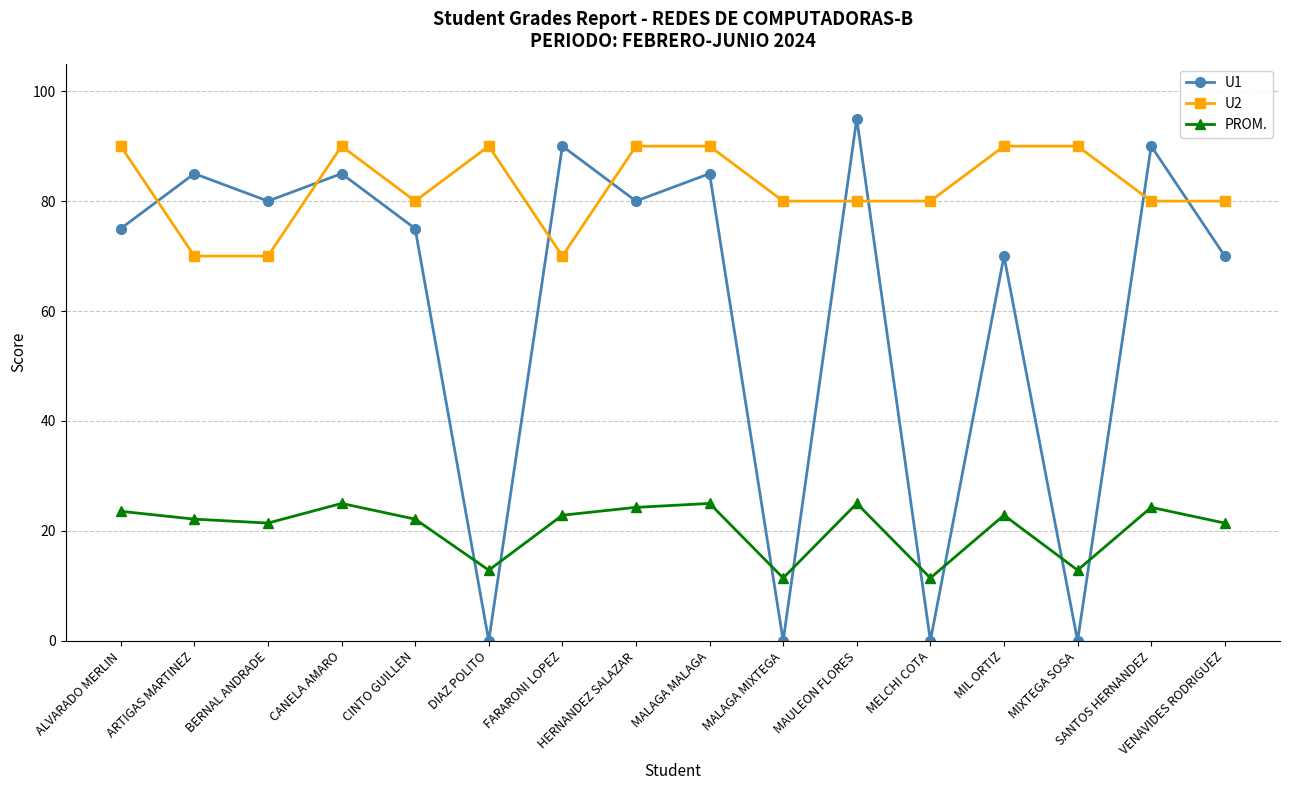

Reading left to right, list all the values displayed in this chart.

U1: 75.0	85.0	80.0	85.0	75.0	0.0	90.0	80.0	85.0	0.0	95.0	0.0	70.0	0.0	90.0	70.0
U2: 90.0	70.0	70.0	90.0	80.0	90.0	70.0	90.0	90.0	80.0	80.0	80.0	90.0	90.0	80.0	80.0
PROM.: 23.6	22.1	21.4	25.0	22.1	12.9	22.9	24.3	25.0	11.4	25.0	11.4	22.9	12.9	24.3	21.4